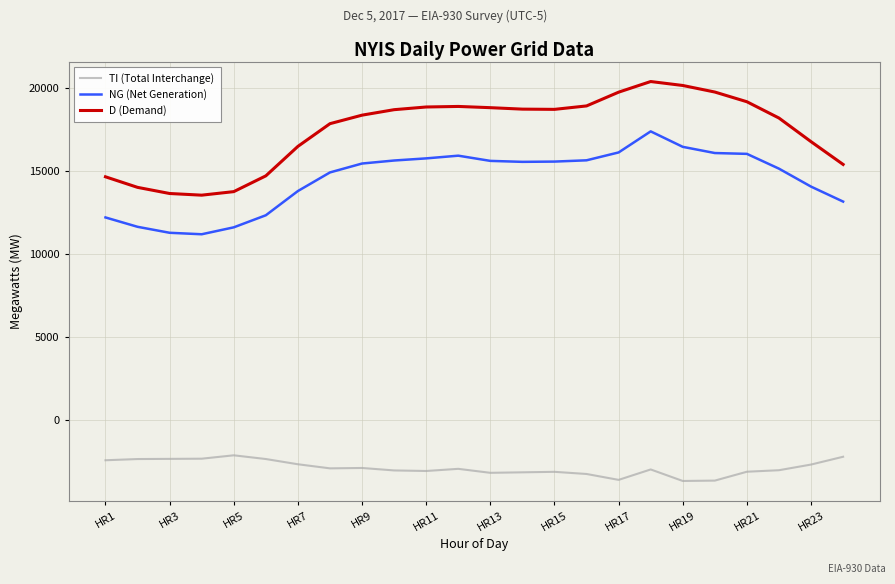

What is the minimum value for TI (Total Interchange)?

-3697